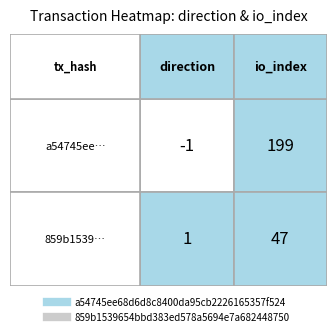

How many negative values does the a54745ee68d6d8c8400da95cb2226165357f524 series have?

1